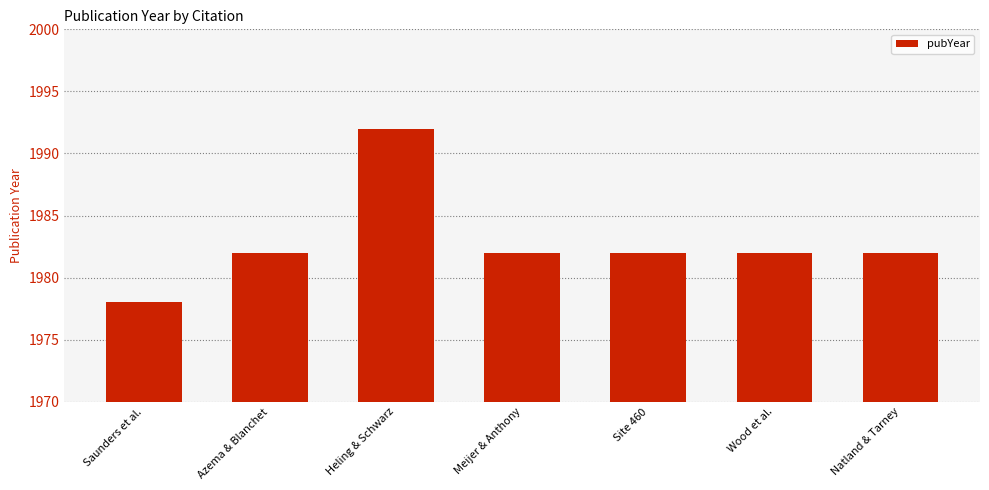

What is the label of the 2nd bar from the left?

Azema & Blanchet